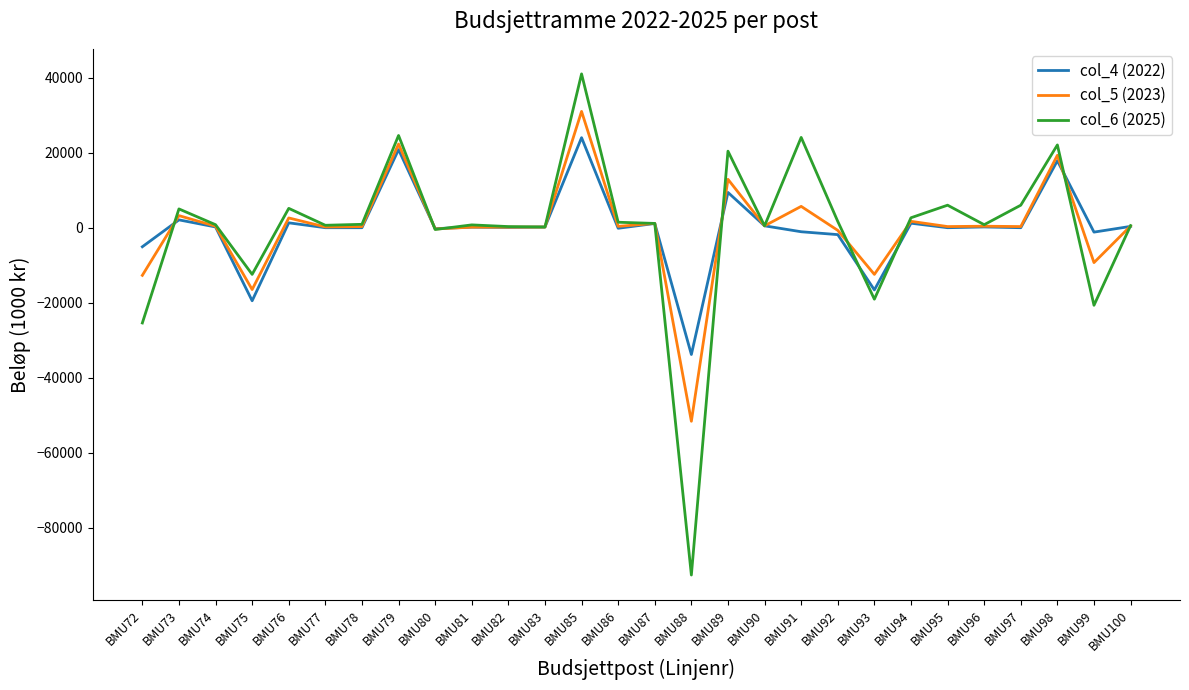

List the series in order of their peak value, lowest first.

col_4 (2022), col_5 (2023), col_6 (2025)